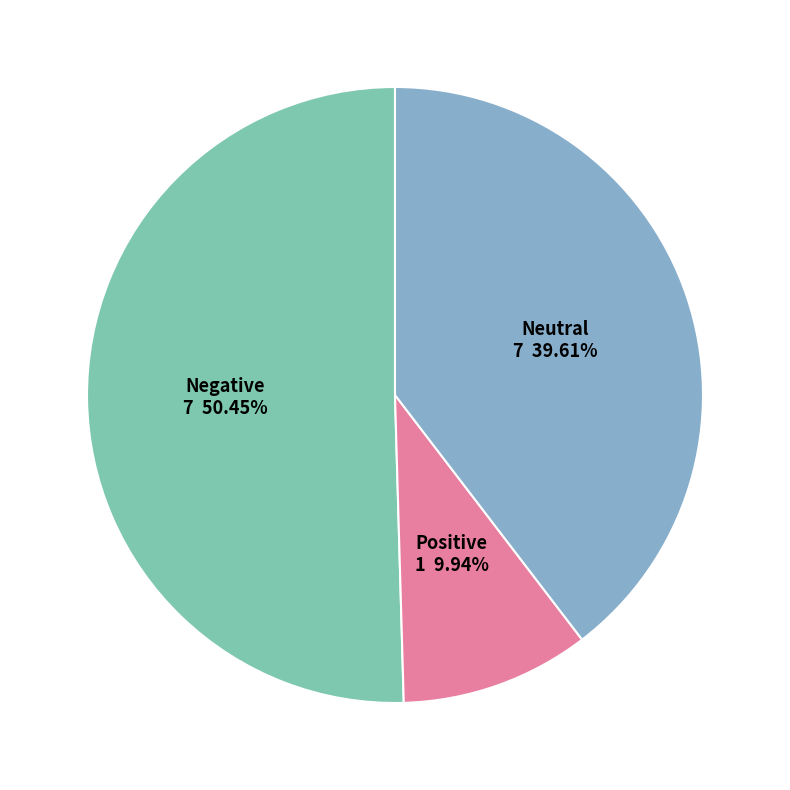

Which slice is the smallest?

Positive